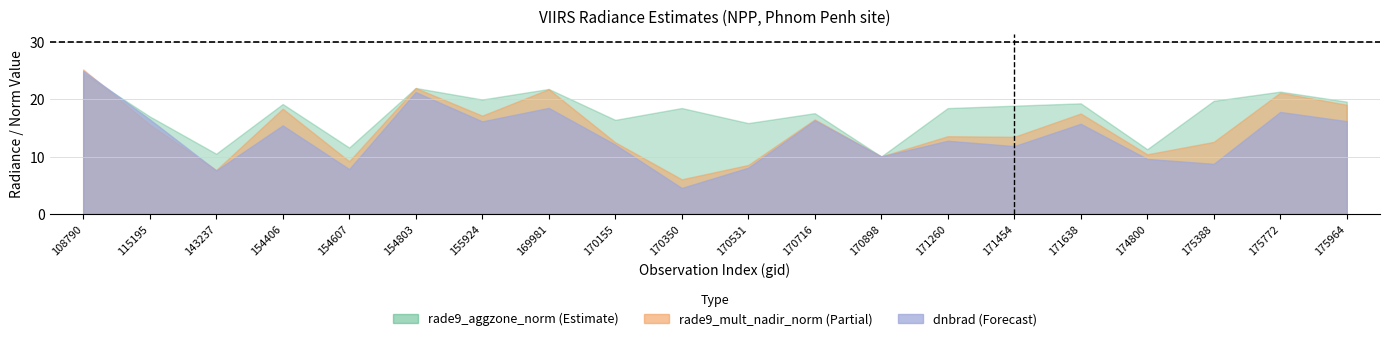

What is the smallest value displayed?

4.5